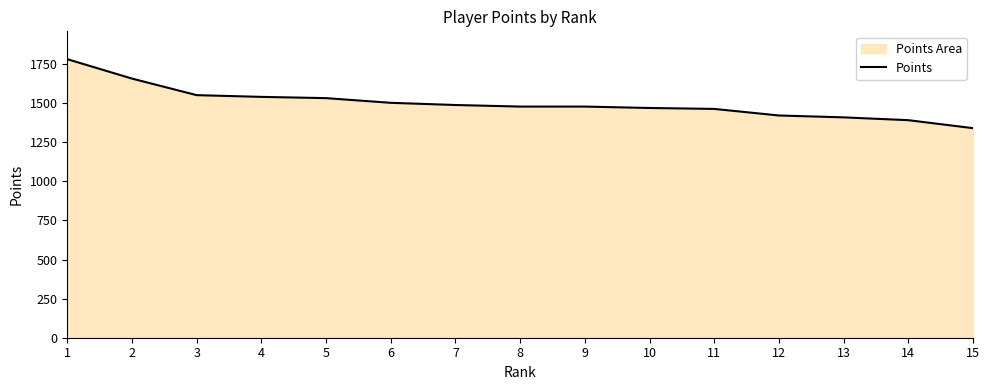

Approximately how many times larger is the value at 2 compared to 8?

1.1